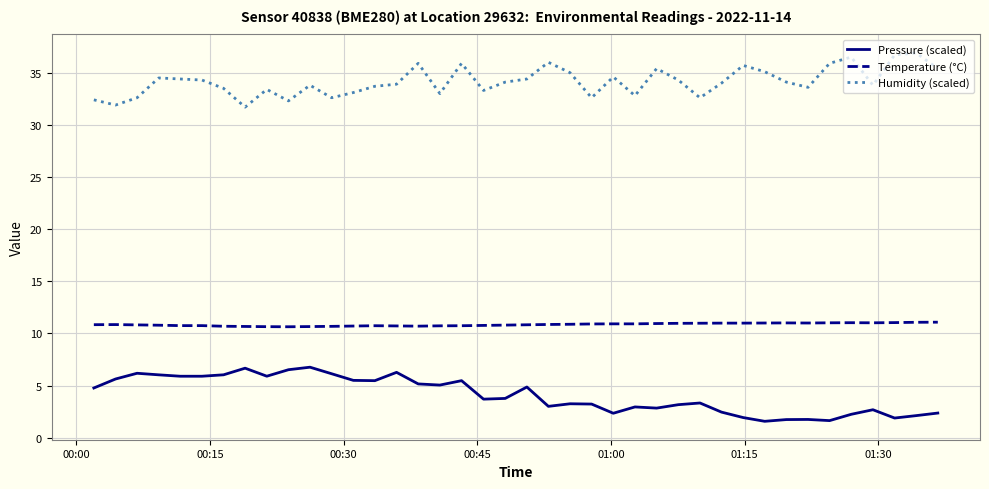

What is the maximum value shown in the chart?

36.9